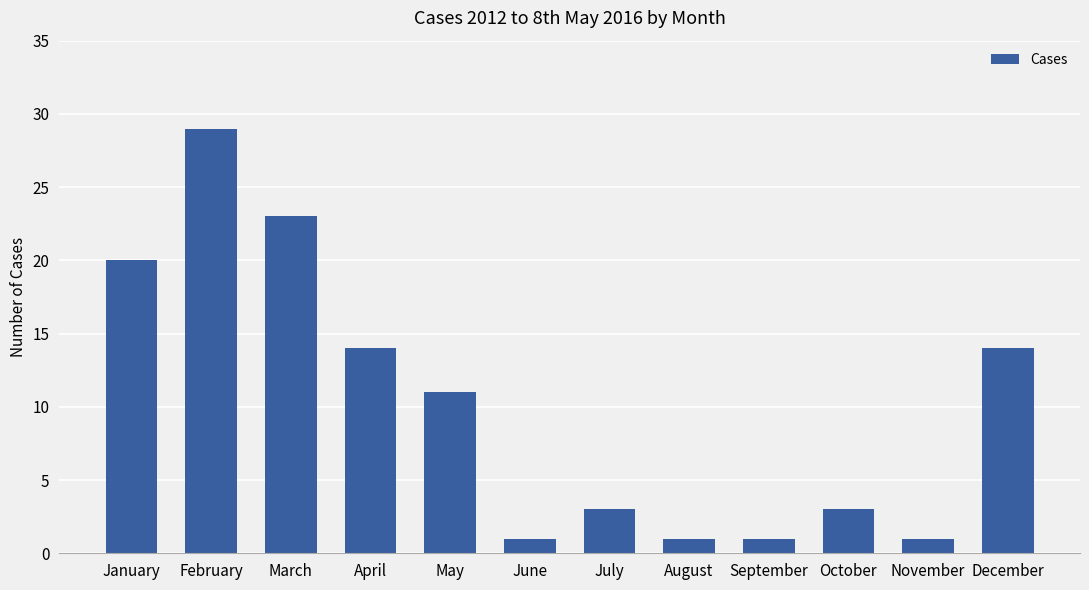

True or false: the data shows 1 at July.

False